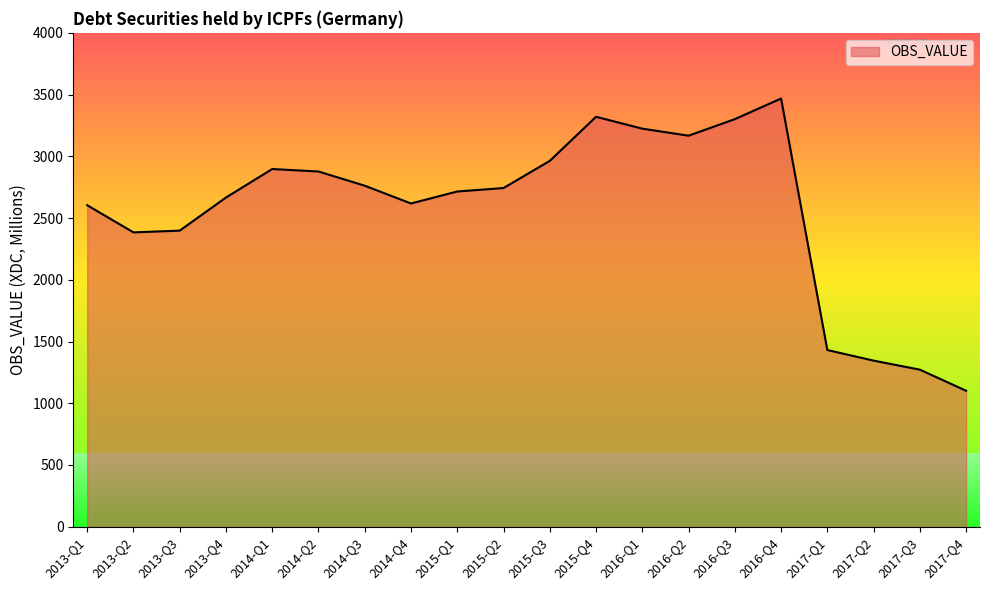

What is the smallest value displayed?

1101